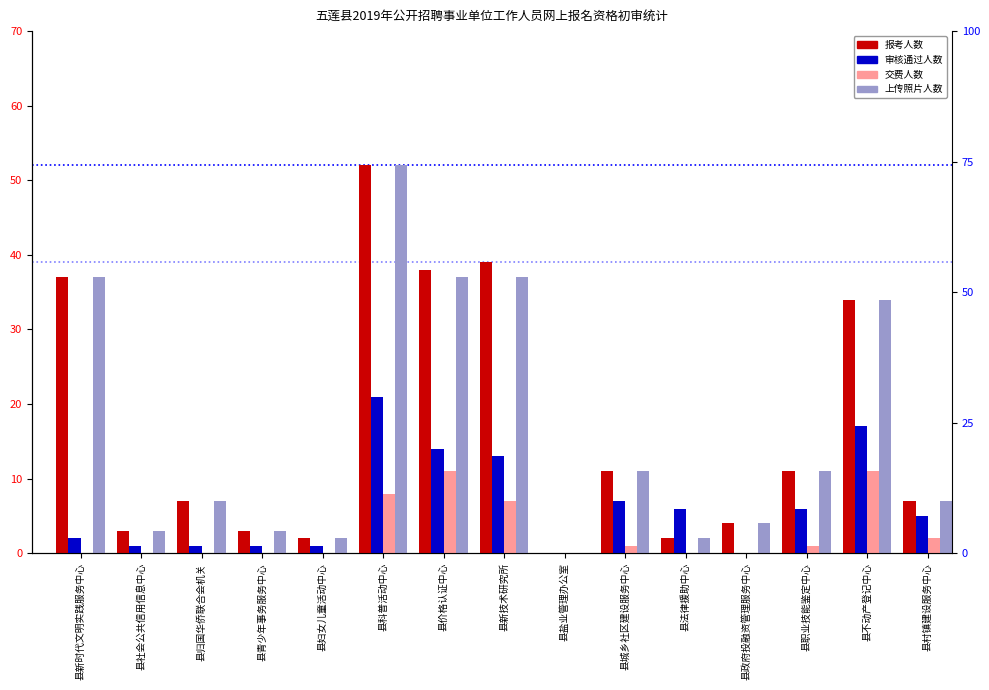

Read the 审核通过人数 value at 县职业技能鉴定中心, to the nearest 5.

5